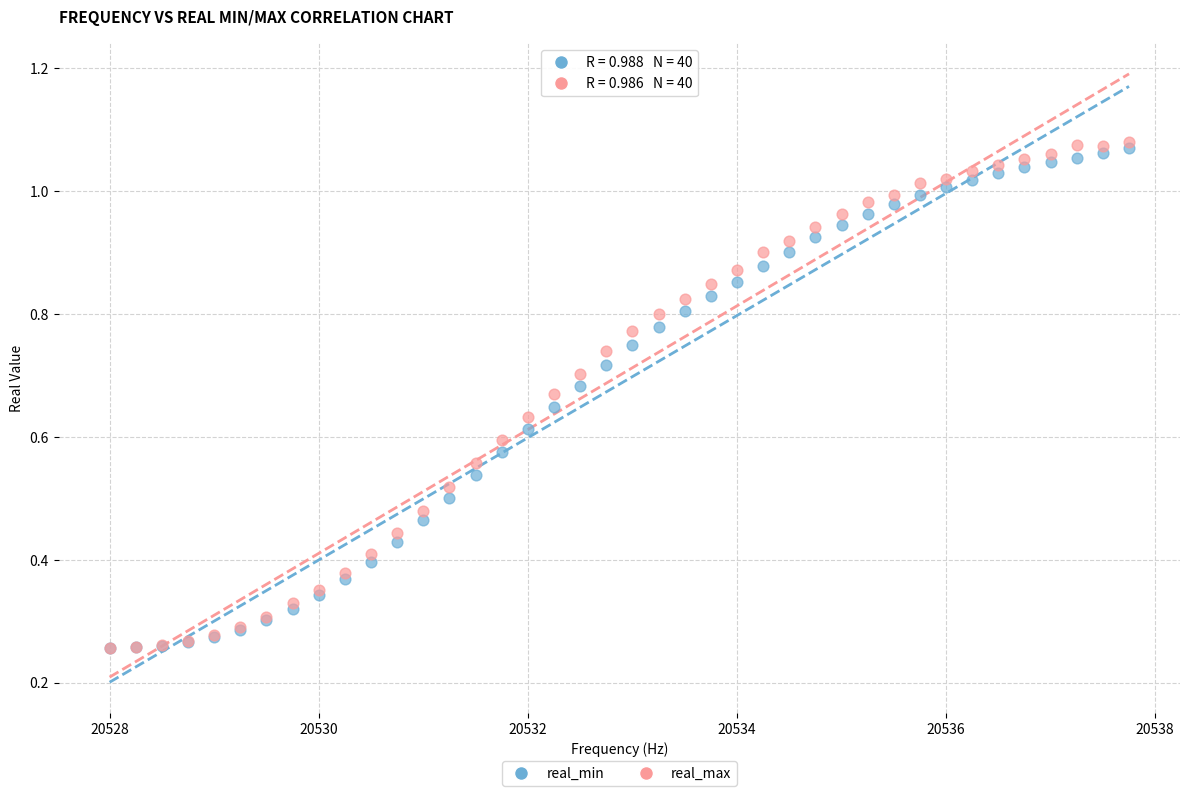

What are all the series names shown in the legend?

real_min, real_max